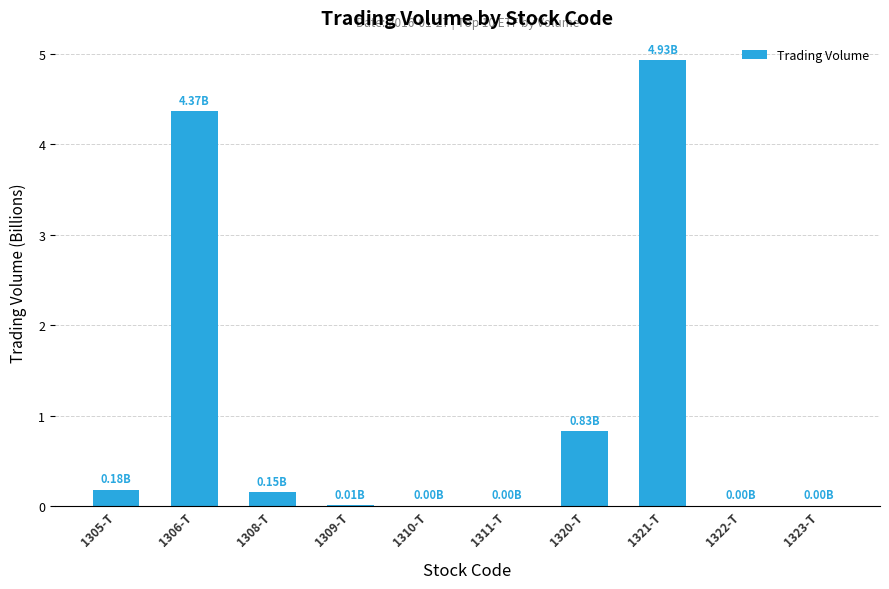

Which has a higher value, 1320-T or 1322-T?

1320-T